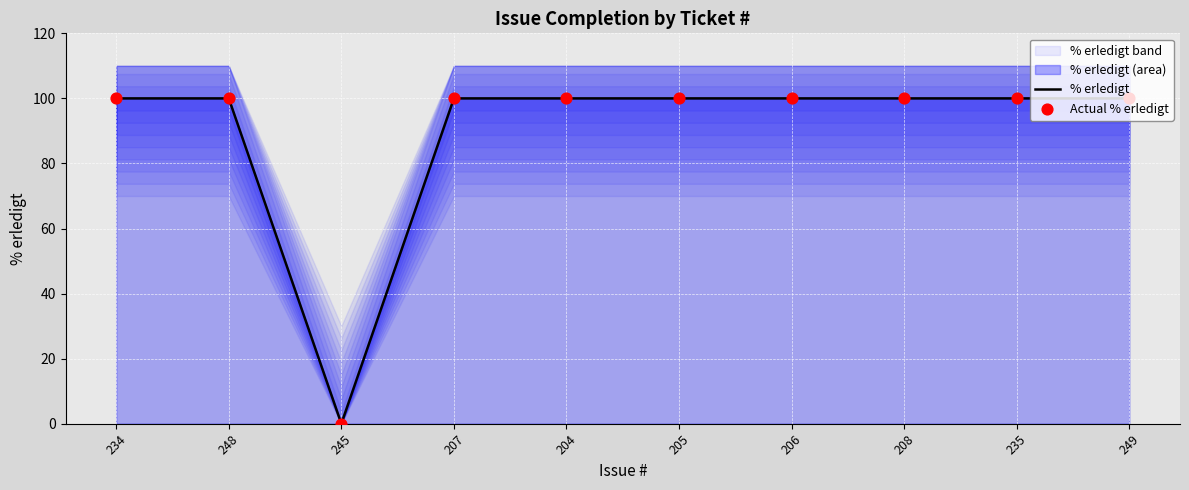

The % erledigt series shows 43 at 207. True or false?

False